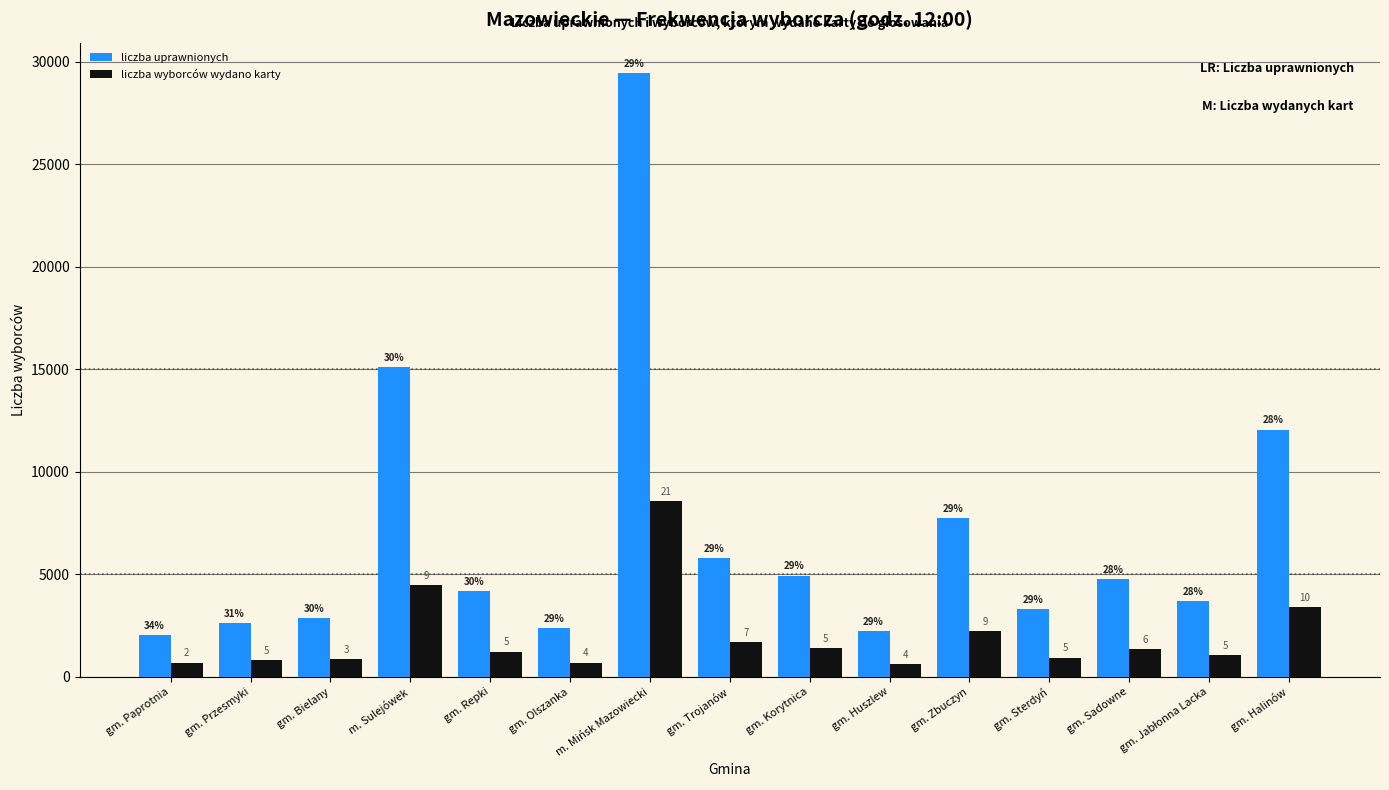

What are all the series names shown in the legend?

liczba uprawnionych, liczba wyborców wydano karty